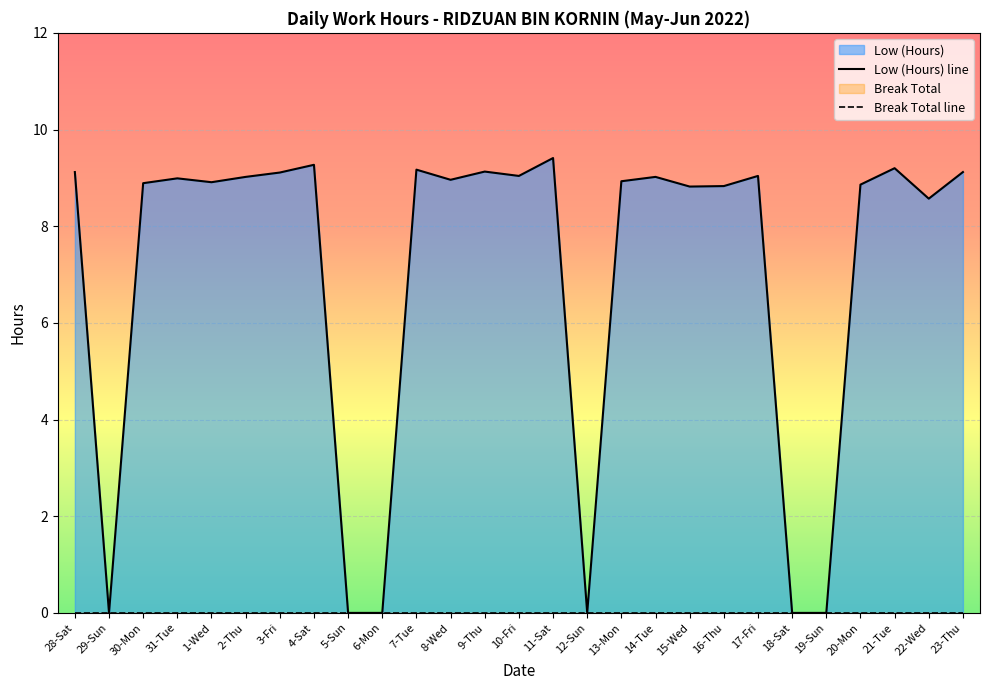

How many data points are above 8?

21